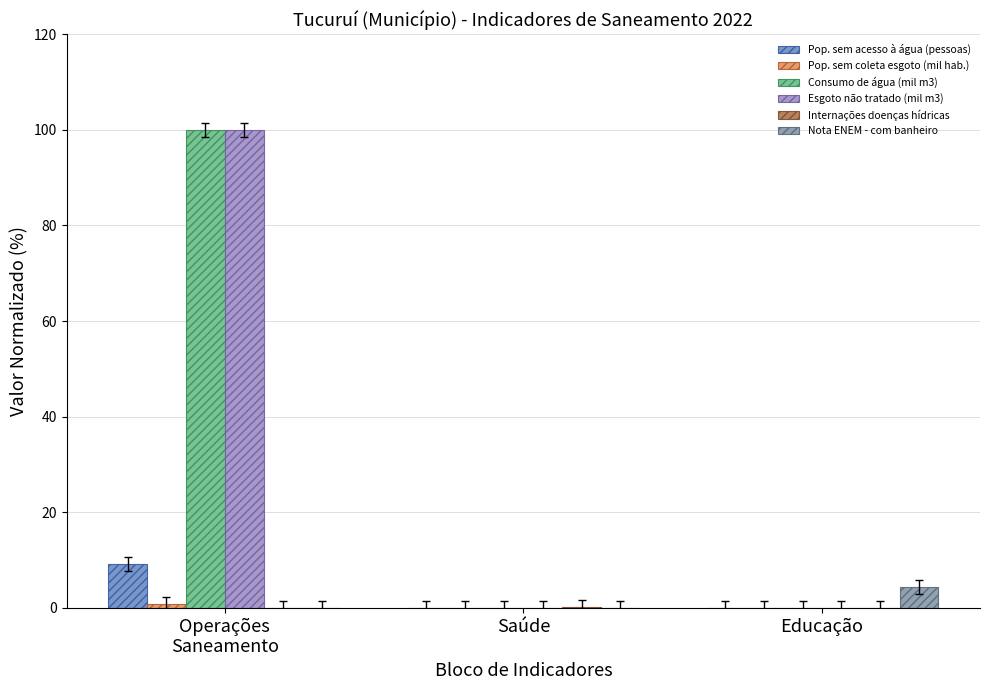

List the labels in order of Consumo de água (mil m3) value, largest first.

Operações
Saneamento, Saúde, Educação